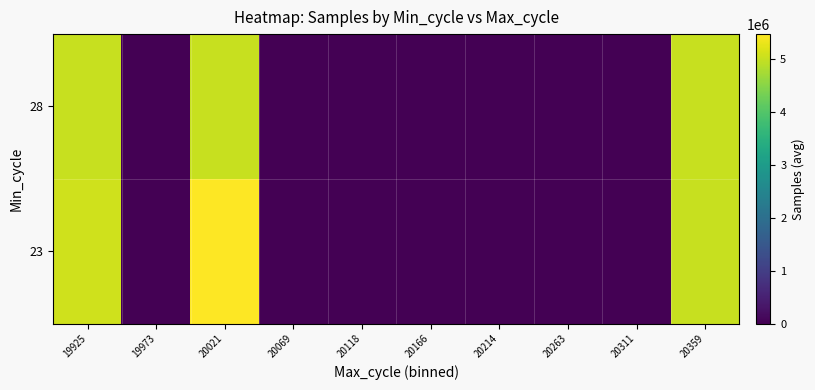

Which category has the lowest value across all series?

19973